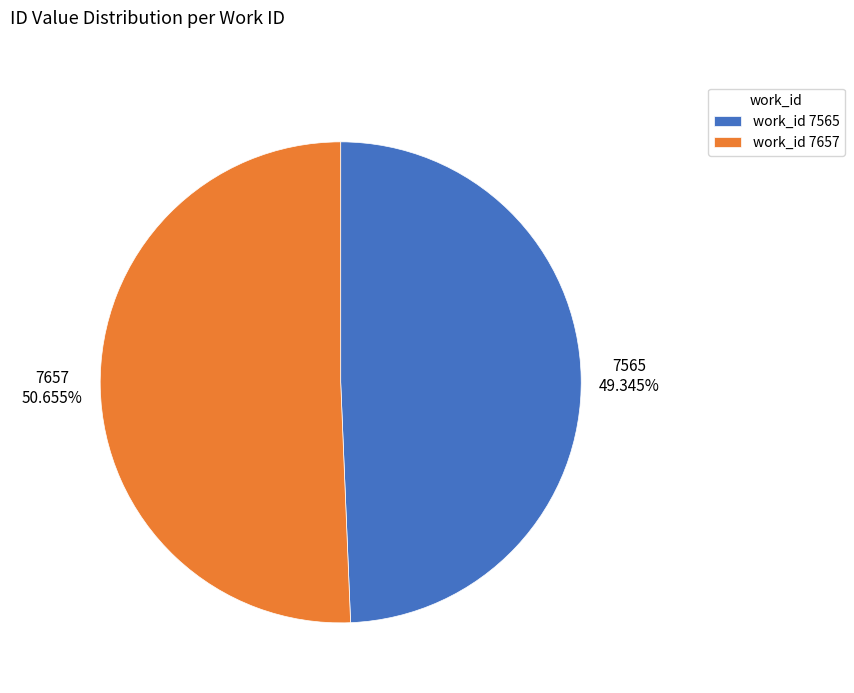

Rank the categories by value from lowest to highest.

work_id 7565, work_id 7657